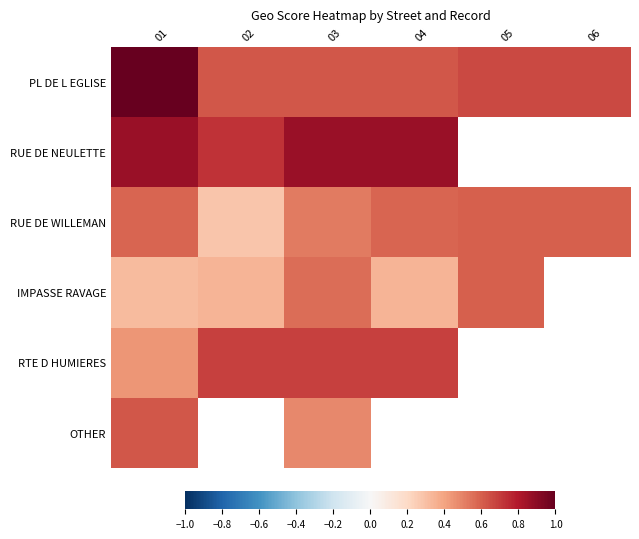

How many series are shown in this chart?

6